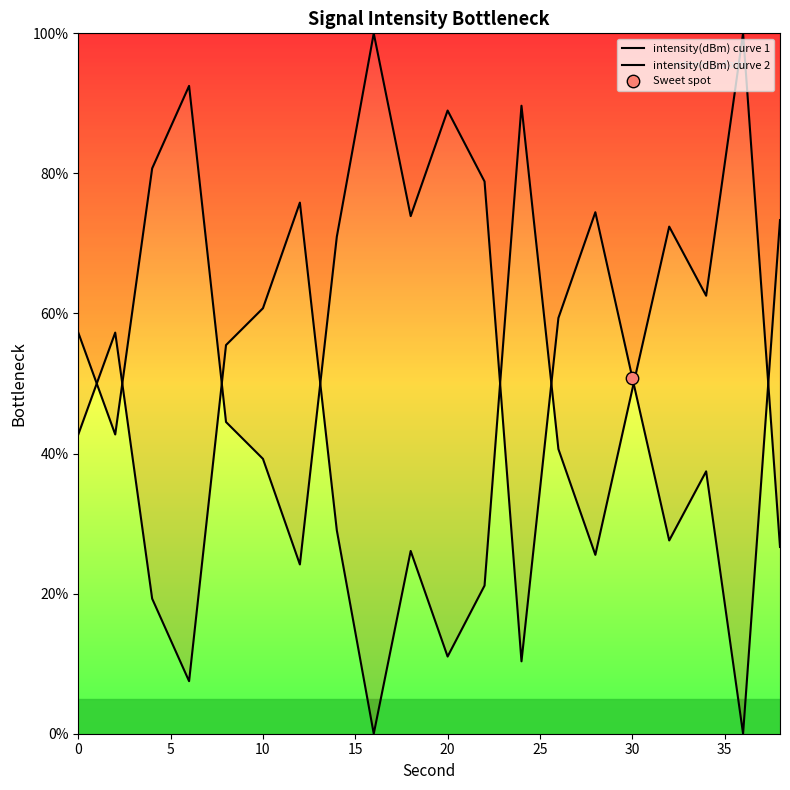

At how many categories does at least one series exceed 36?

20